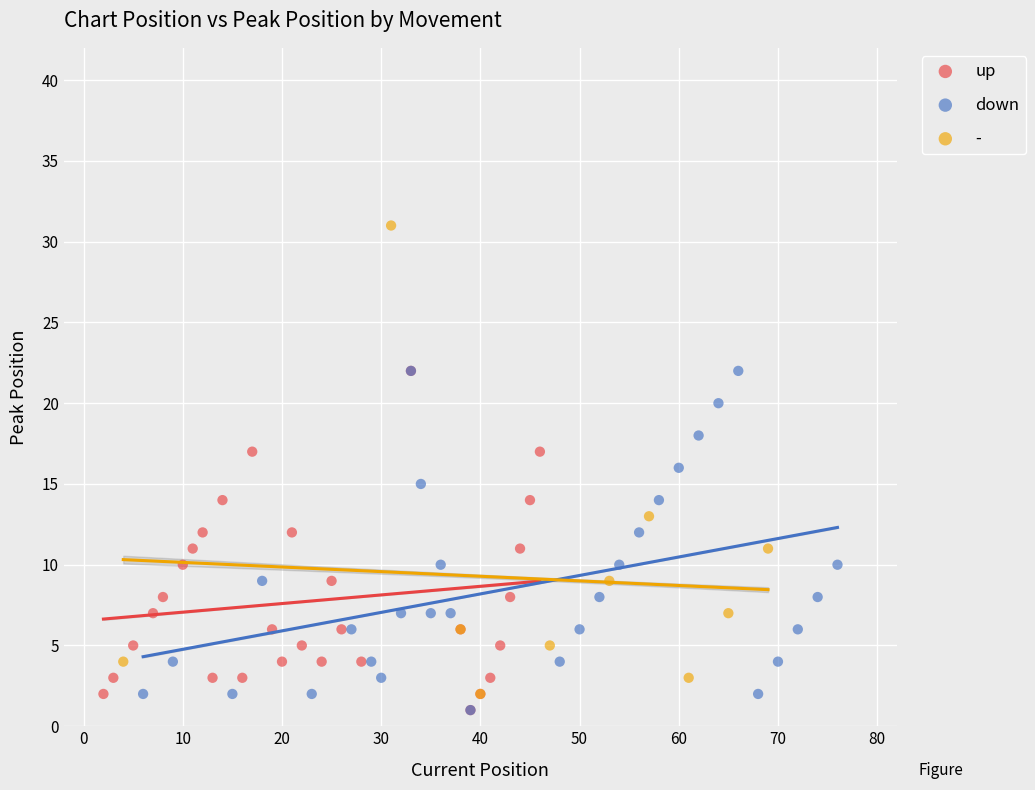

What are all the series names shown in the legend?

up, down, -